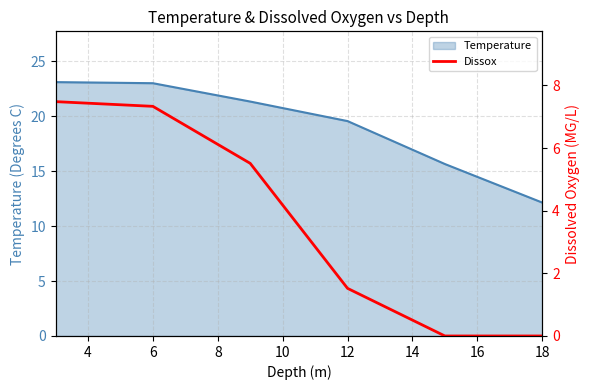

True or false: Temperature has a value of 12.4 at 6.

False